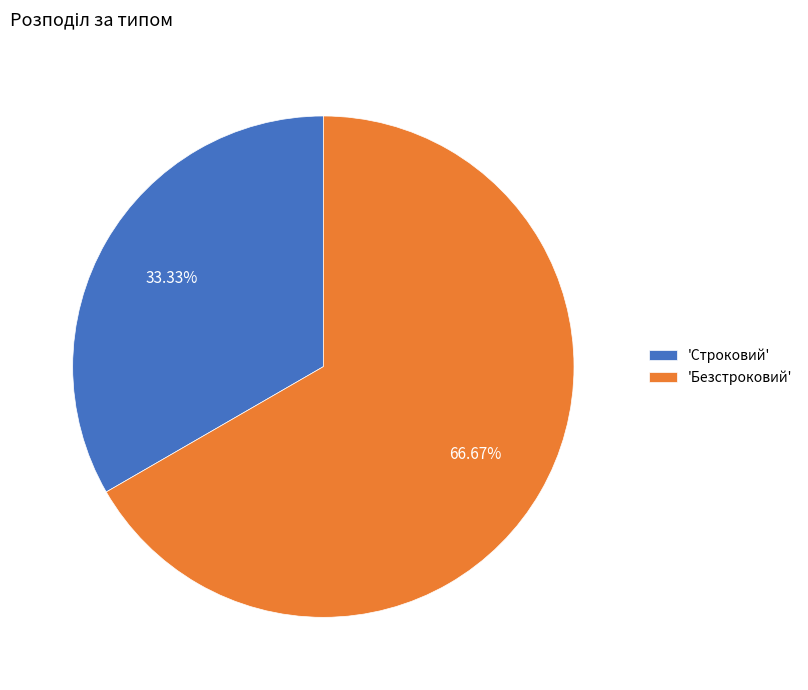

Combined, do 'Безстроковий' and 'Строковий' account for over 50%?

Yes